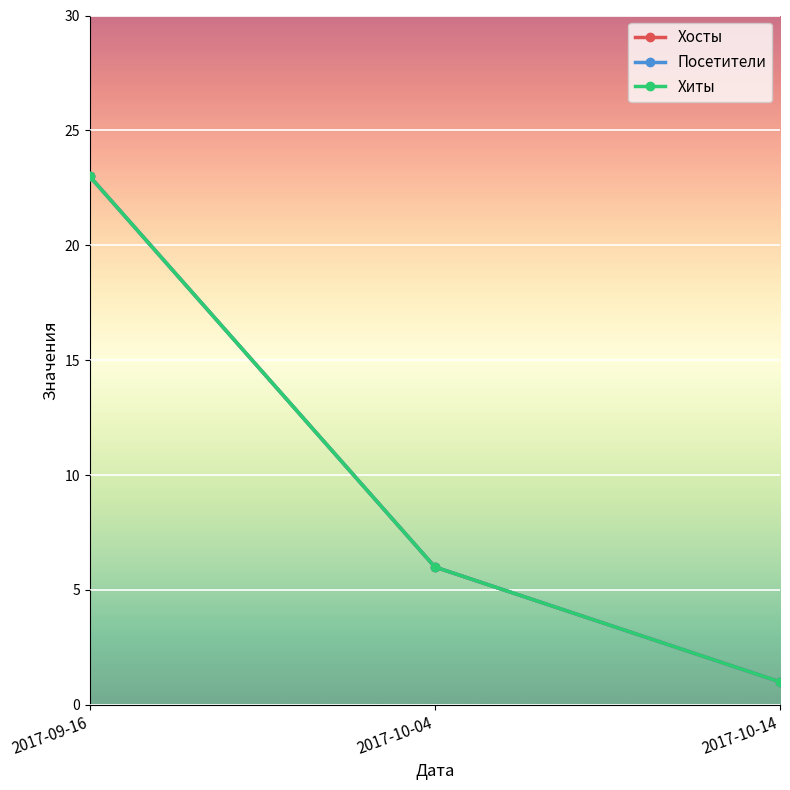

The Хиты series shows 23 at 2017-09-16. True or false?

True